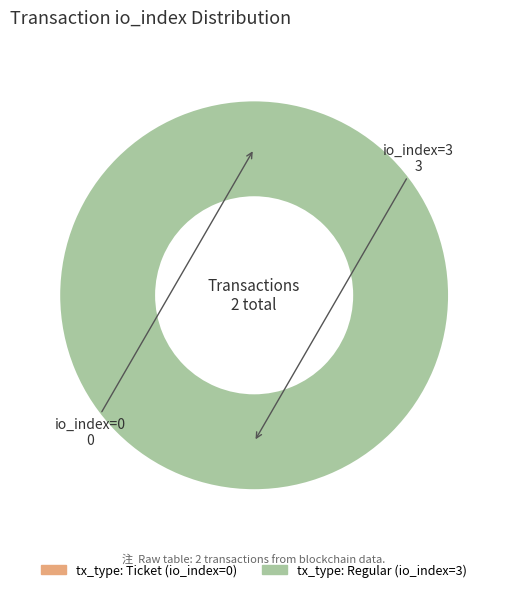

The tx_type: Regular (io_index=3) slice represents 99% of the pie. True or false?

False